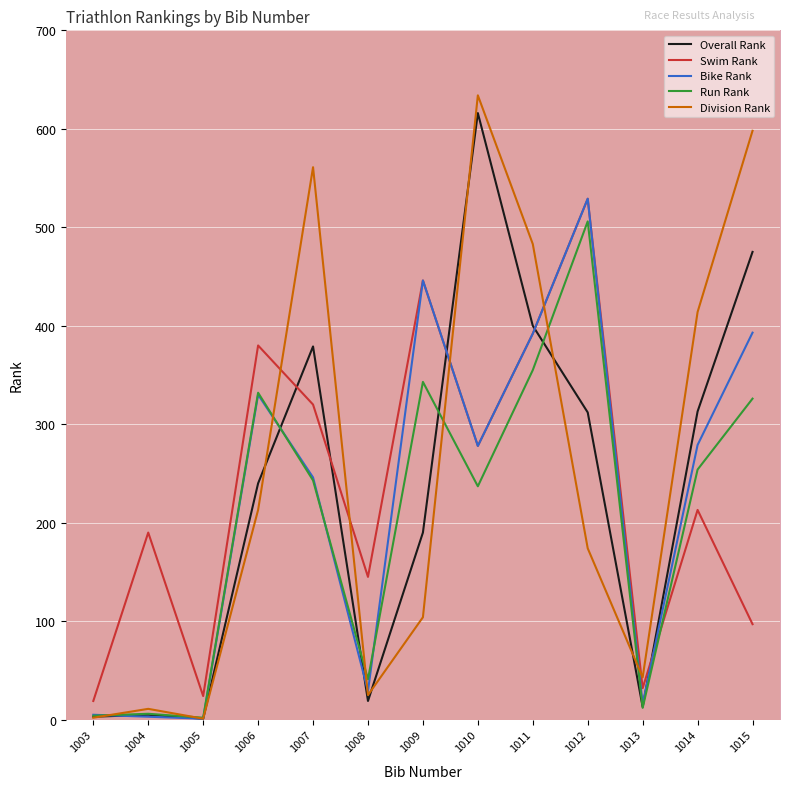

What is the spread (max minus min) of values at 1015?

501